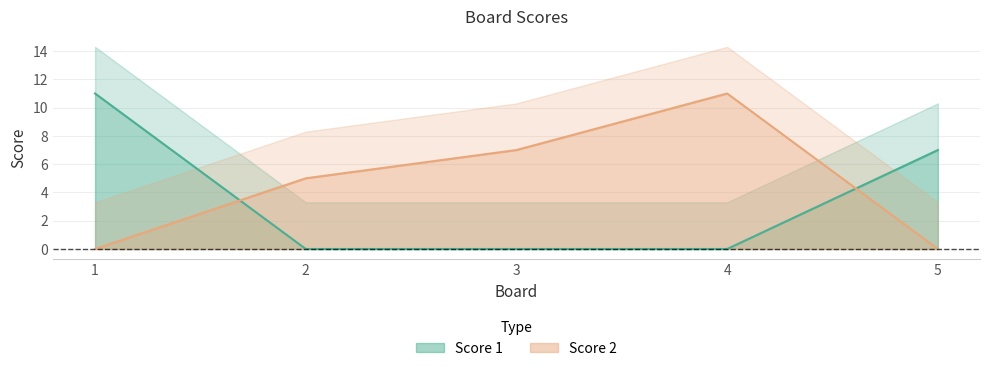

Which has a higher value, 5 or 1?

1